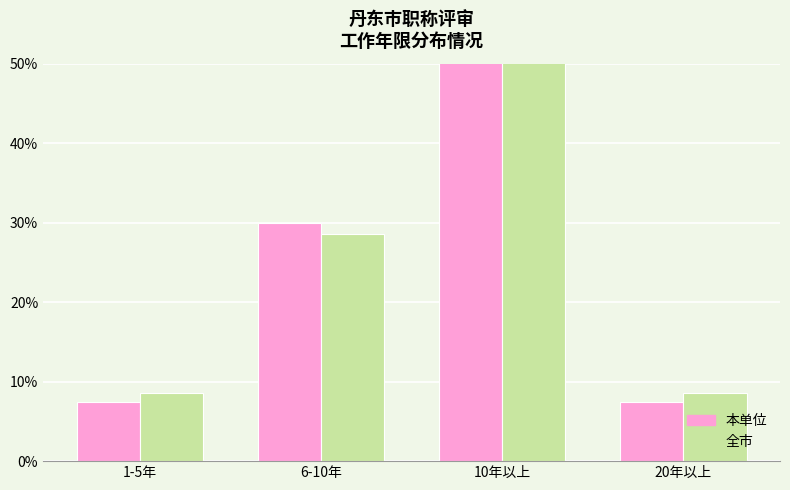

Reading left to right, what are all the values shown in this chart?

本单位: 1-5年=7.5	6-10年=30.0	10年以上=55.0	20年以上=7.5
全市: 1-5年=8.6	6-10年=28.6	10年以上=54.3	20年以上=8.6